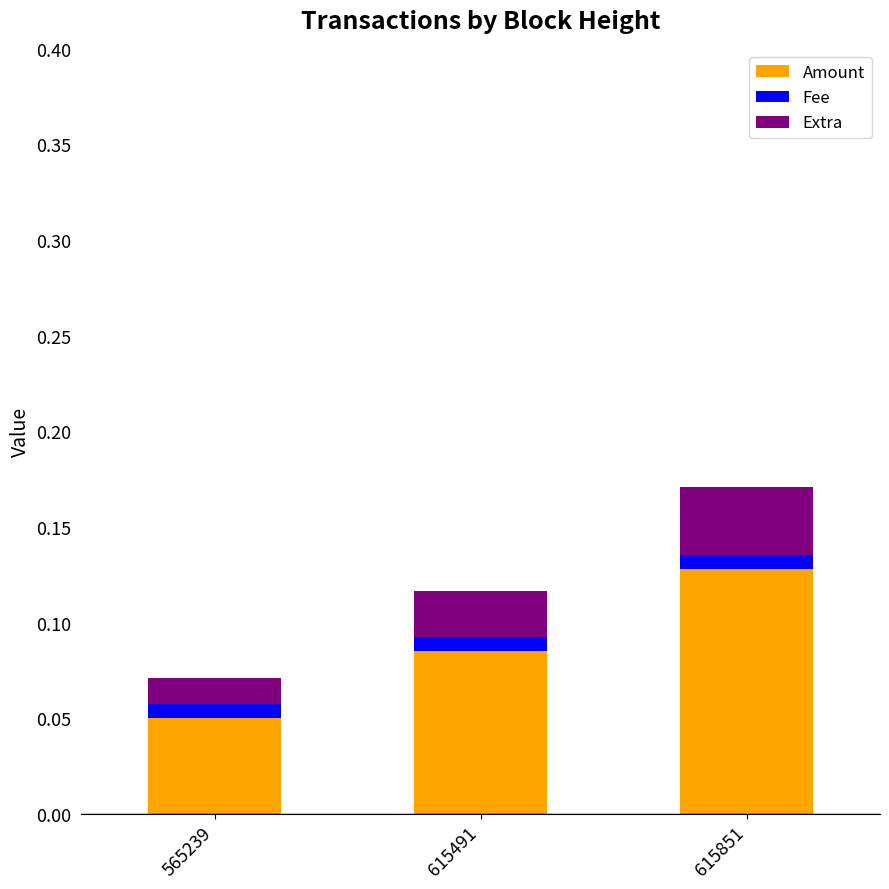

Rank the categories by Amount value from highest to lowest.

615851, 615491, 565239